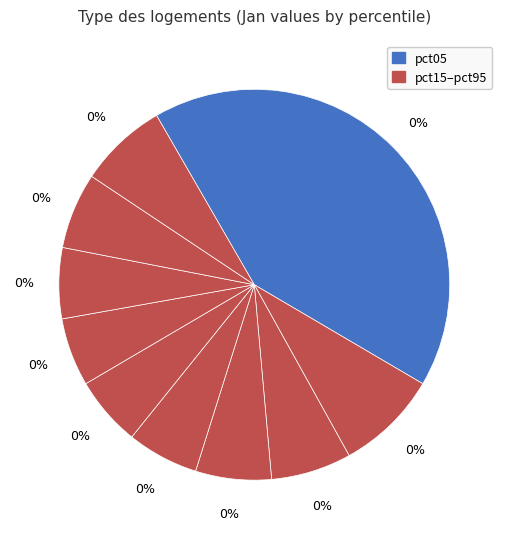

To the nearest percent, what is the difference between the pct75 and pct25 slice percentages?

1%